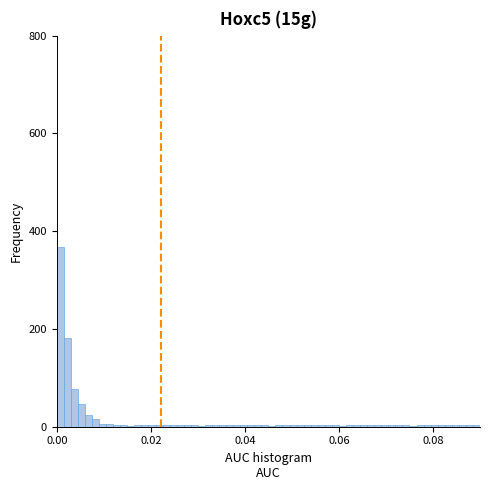

Around what value on the x-axis is the tallest bar? Give the approximate position of its centre, as read against the axis.

0.000